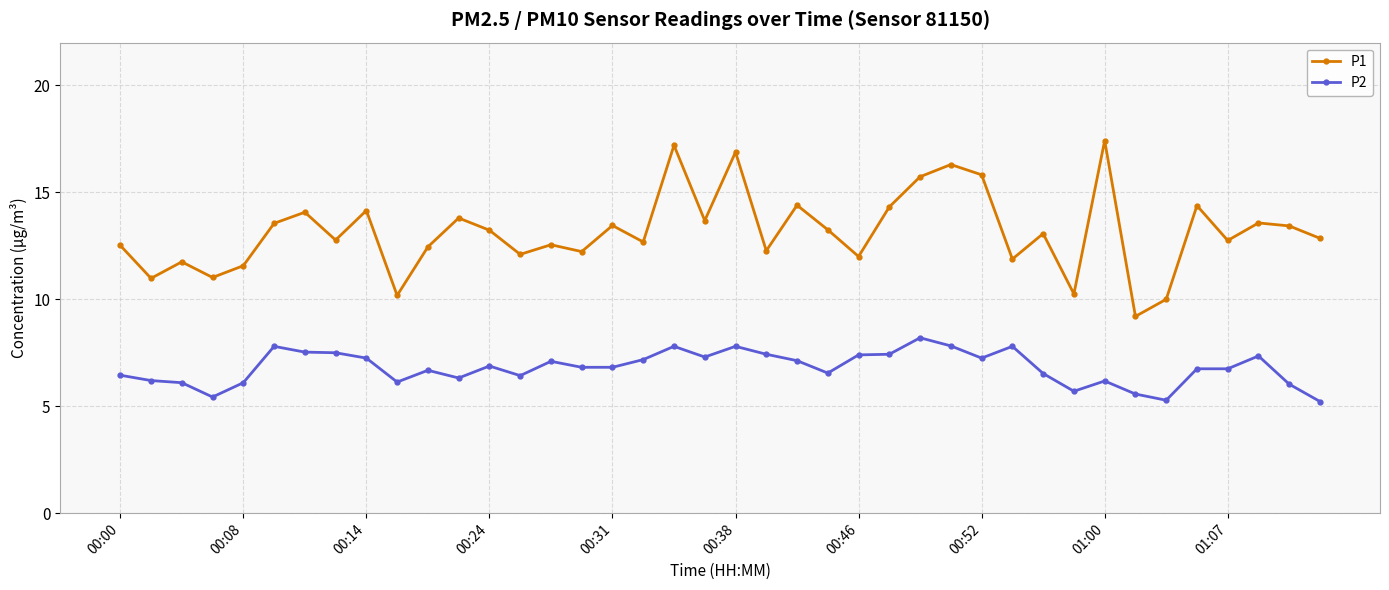

What is the value of the P1 point at the 36th from the left?

14.4